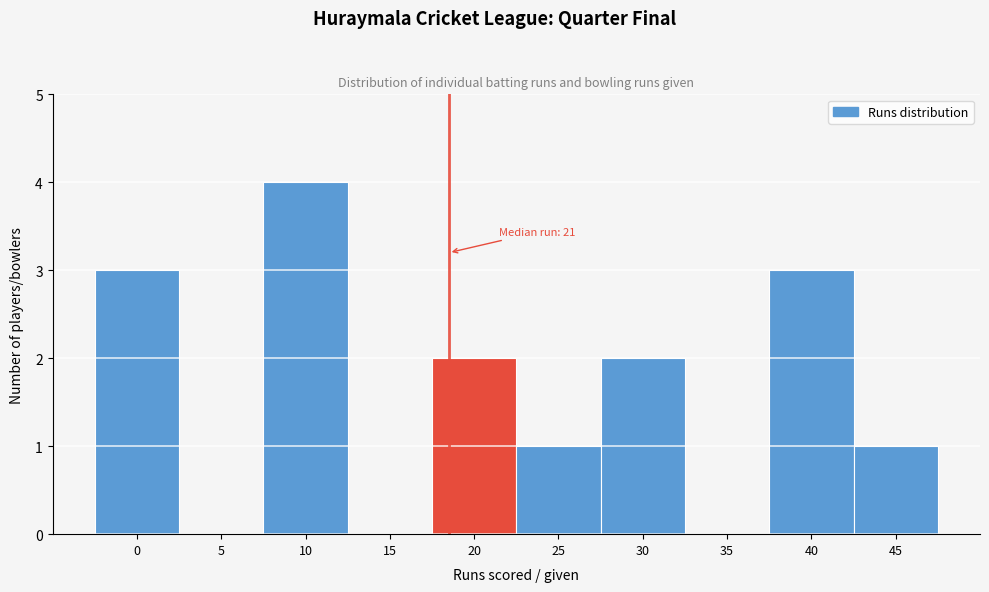

Reading left to right, extract all data points from this chart.

0=3	5=0	10=4	15=0	20=2	25=1	30=2	35=0	40=3	45=1